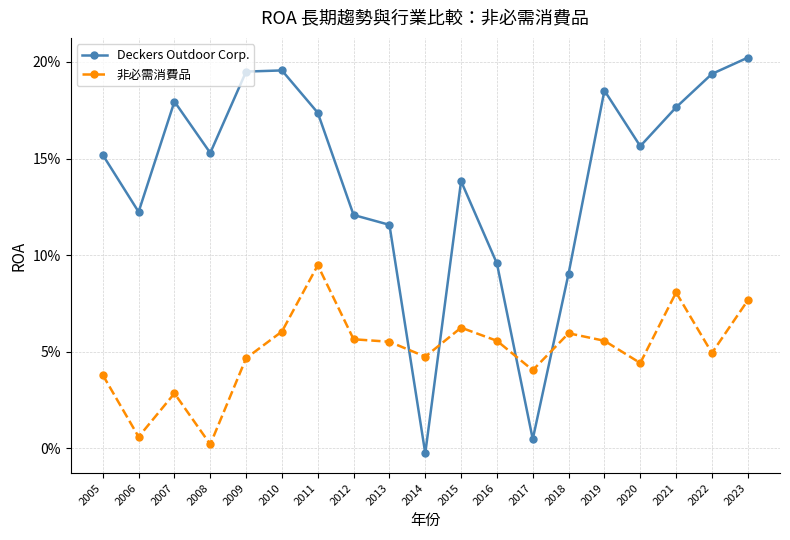

Reading right to left, what are all the values shown in this chart?

Deckers Outdoor Corp.: 0.2	0.2	0.2	0.2	0.2	0.1	0.0	0.1	0.1	-0.0	0.1	0.1	0.2	0.2	0.2	0.2	0.2	0.1	0.2
非必需消費品: 0.1	0.0	0.1	0.0	0.1	0.1	0.0	0.1	0.1	0.0	0.1	0.1	0.1	0.1	0.0	0.0	0.0	0.0	0.0